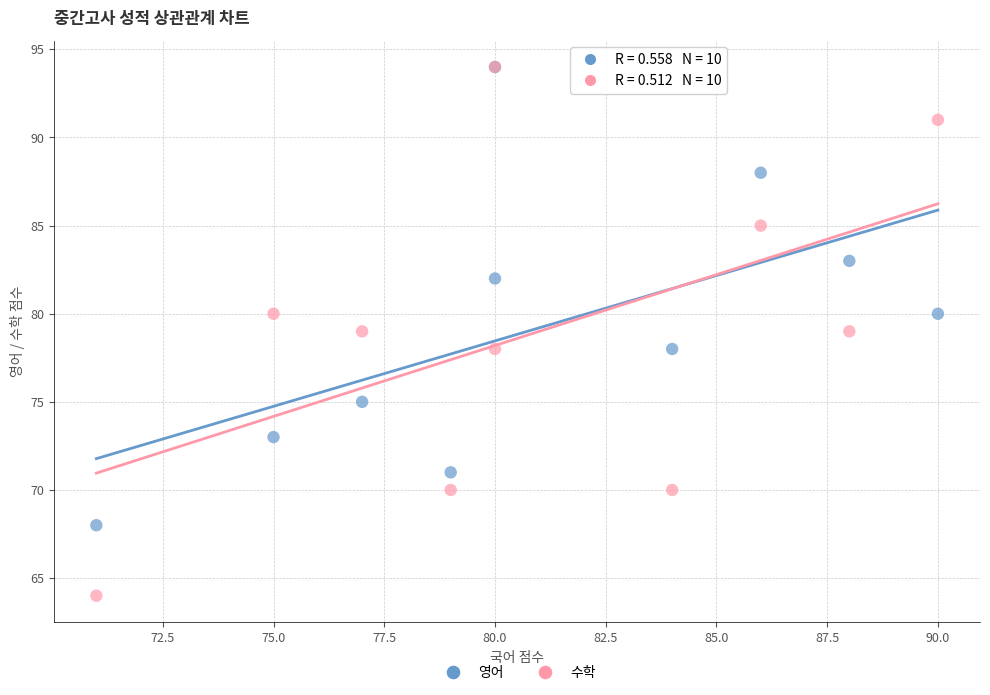

Which series has the largest Y range (max minus min)?

수학